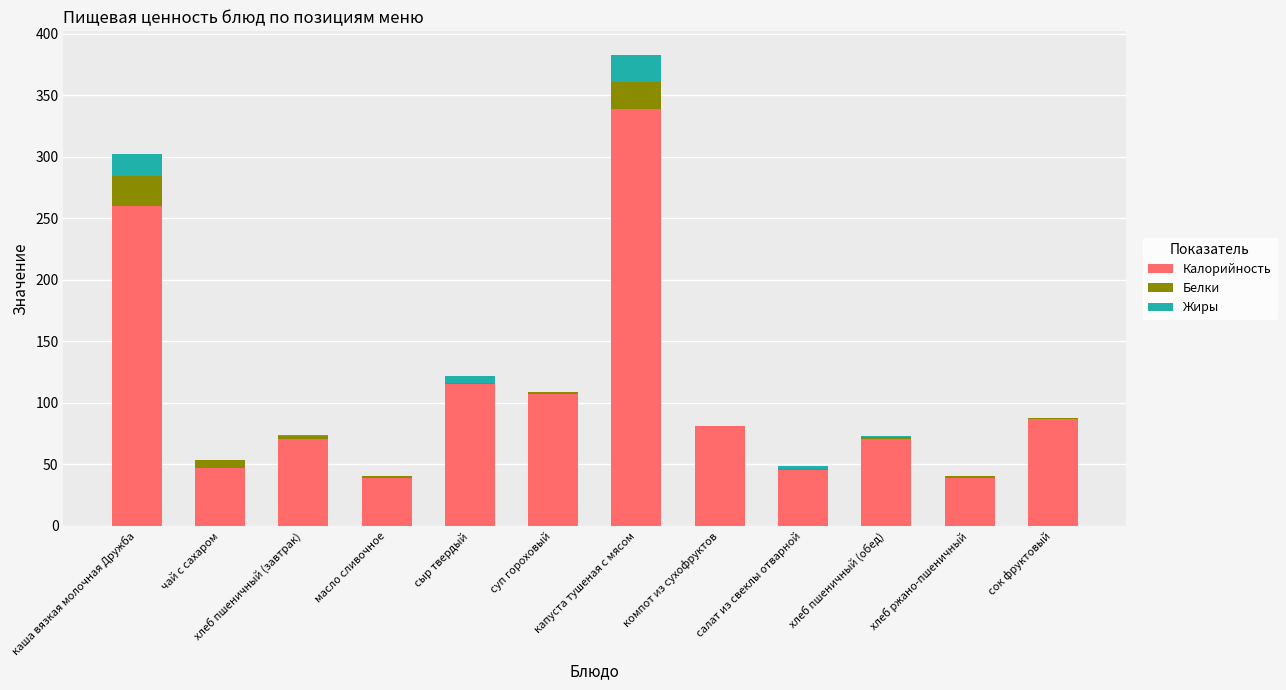

At which category is the sum across all series the highest?

капуста тушеная с мясом